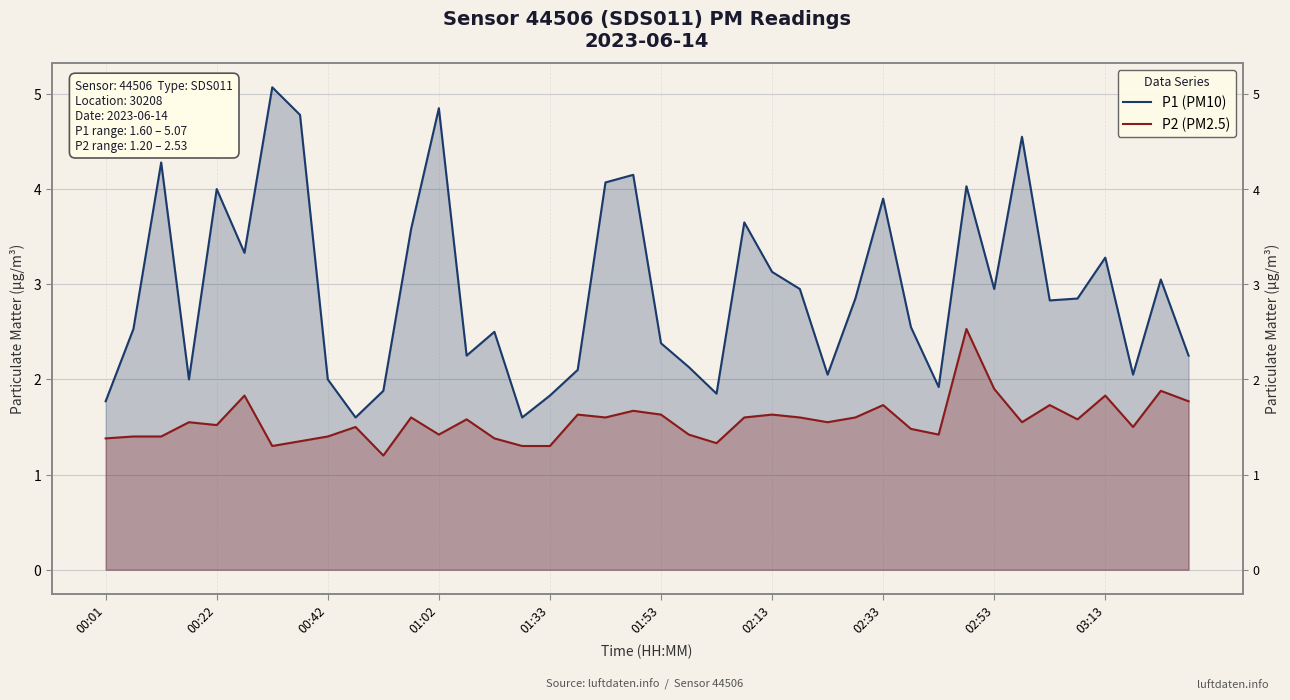

What is the average value of the P1 (PM10) series?

2.9